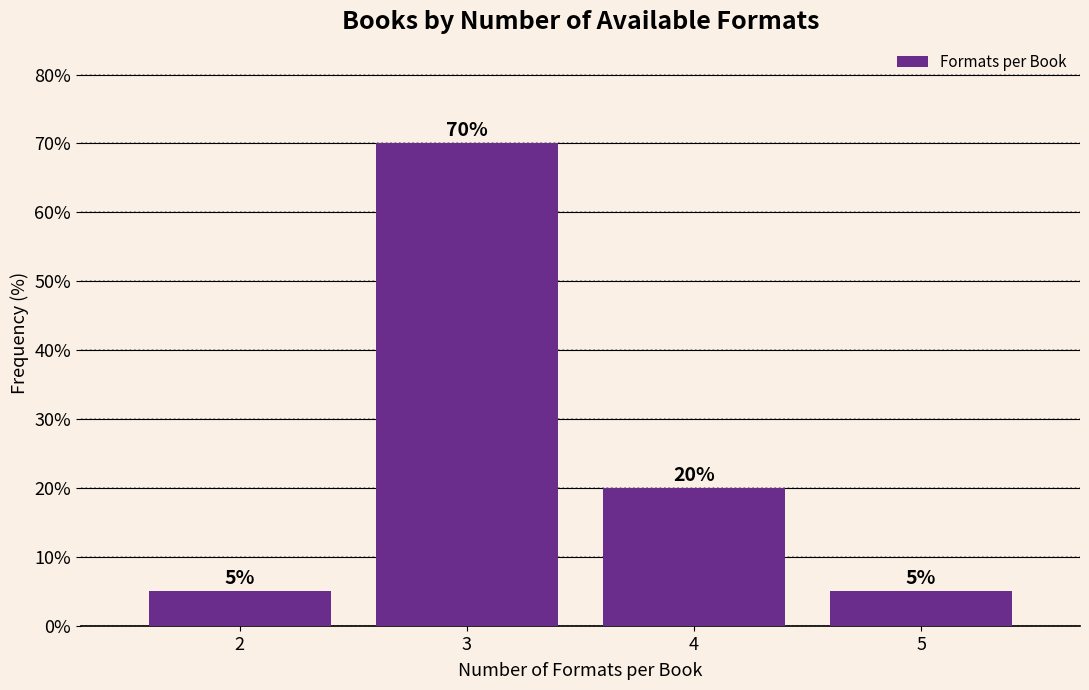

Reading left to right, list all the values displayed in this chart.

5	70	20	5